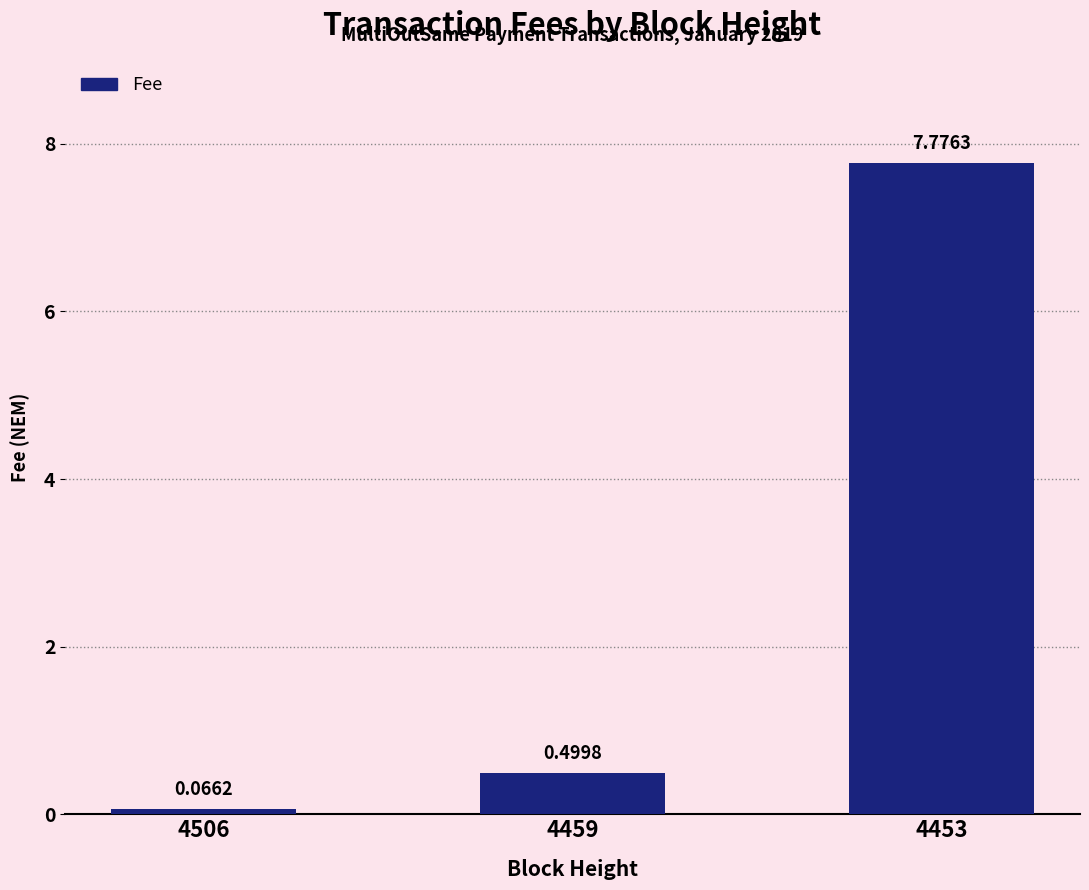

How many data points does each series have?

3